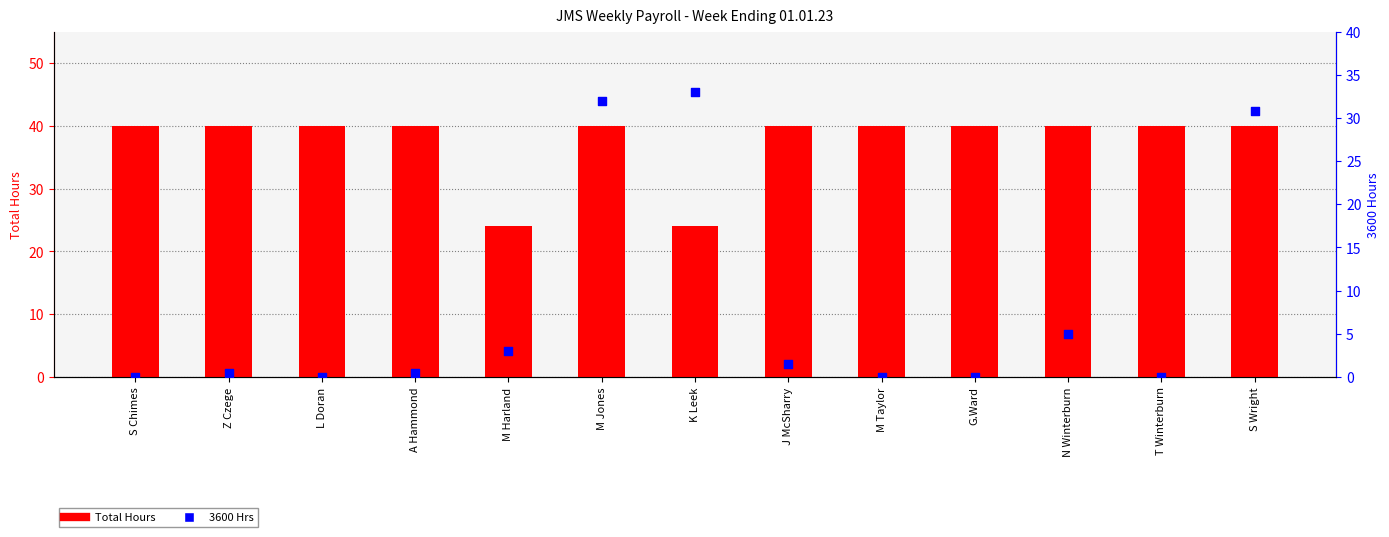

At which category is the sum across all series the highest?

M Jones